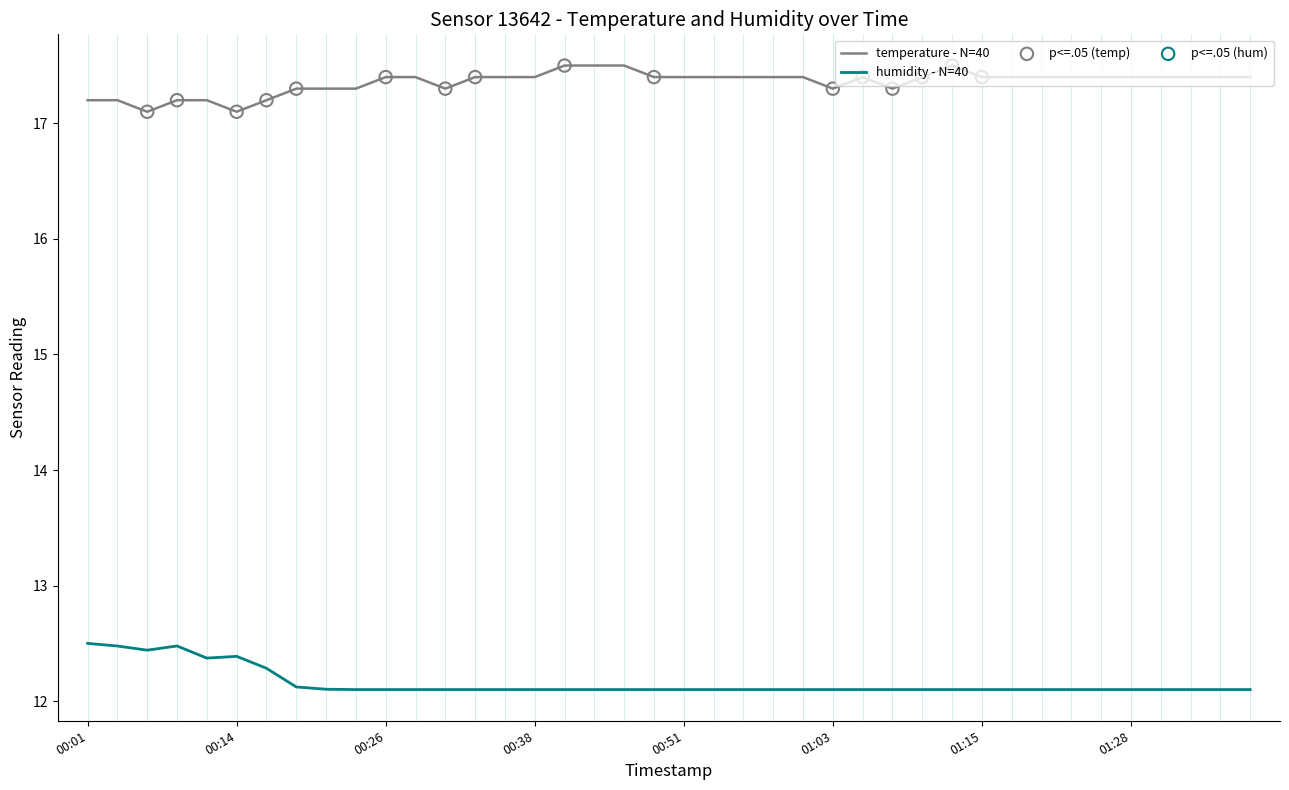

What is the greatest value displayed?

17.5